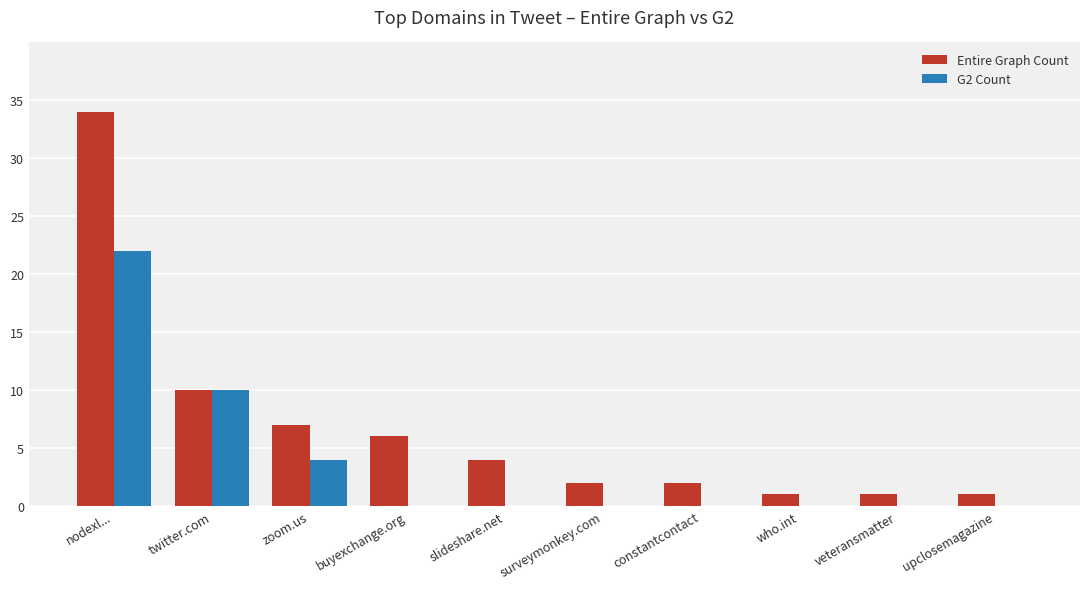

Count the number of data series in this chart.

2